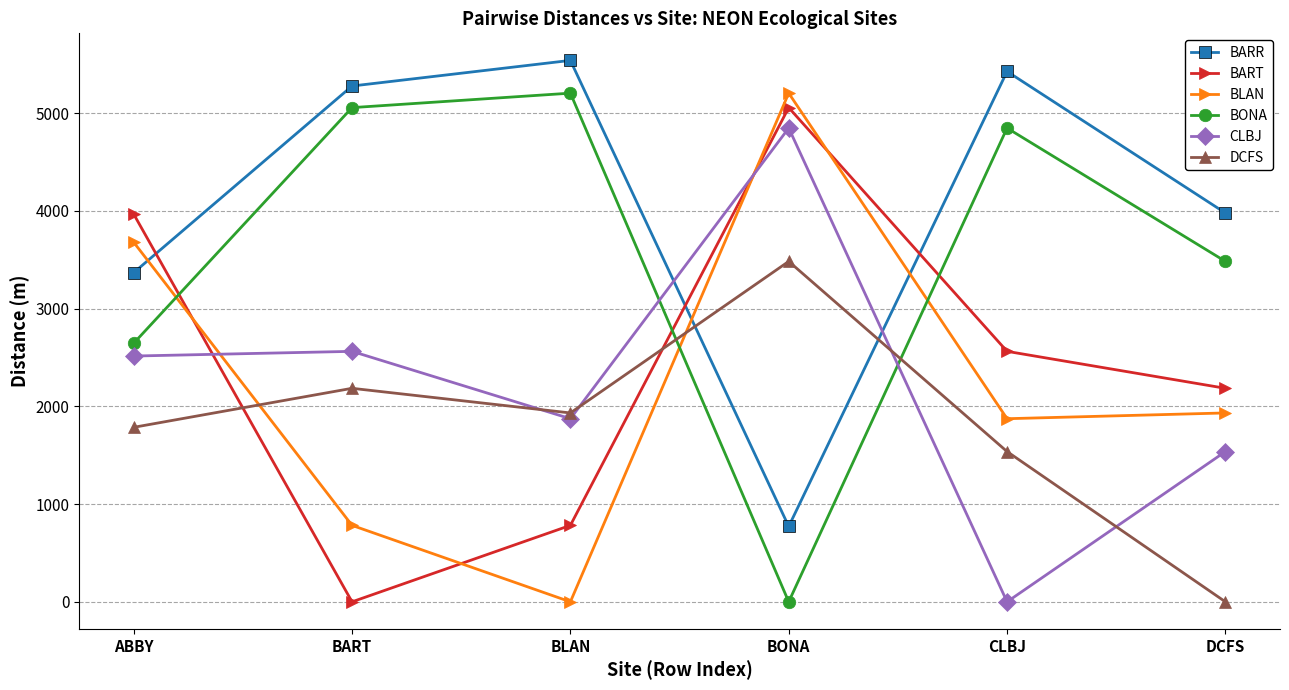

How many intersections are there between BARR and BART?

3